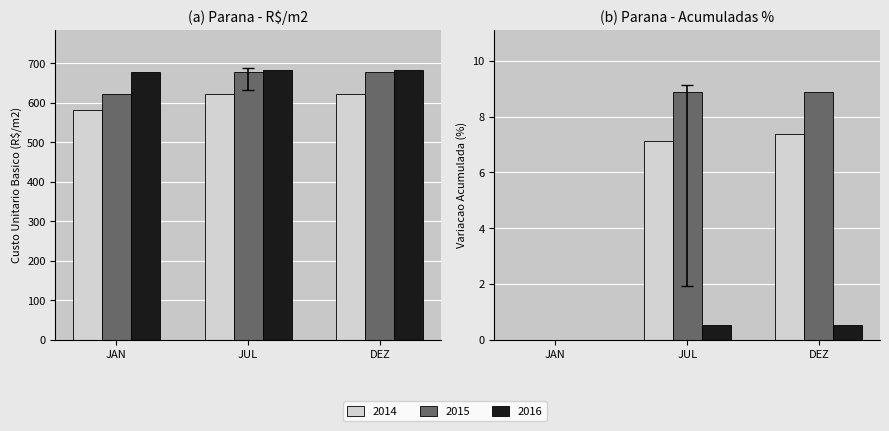

How many values in the 2014 series are below 7?

1